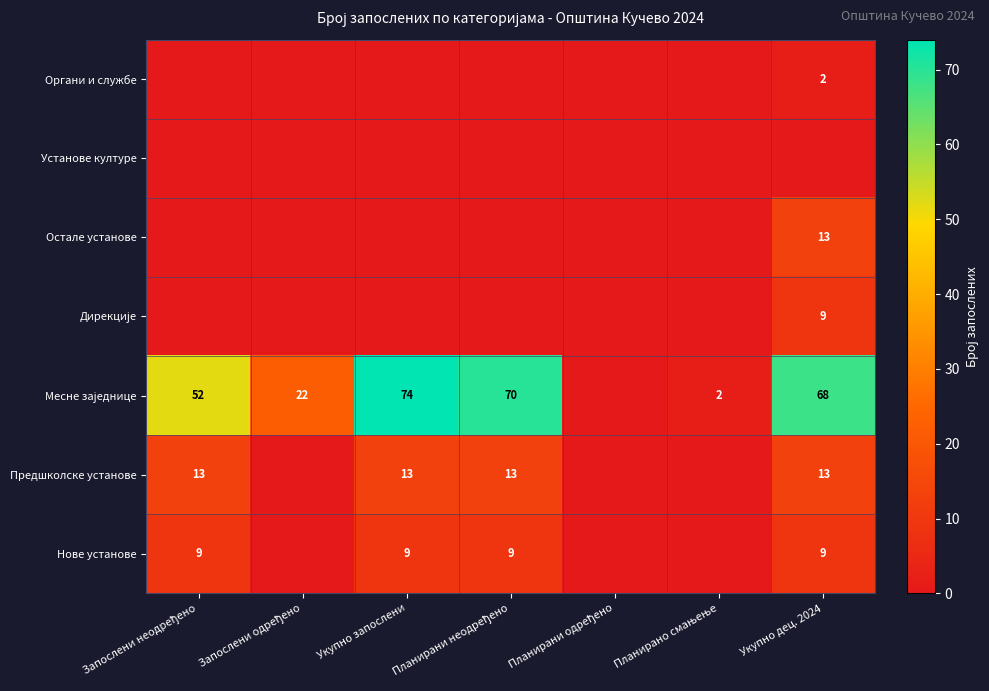

What is the greatest value displayed?

74